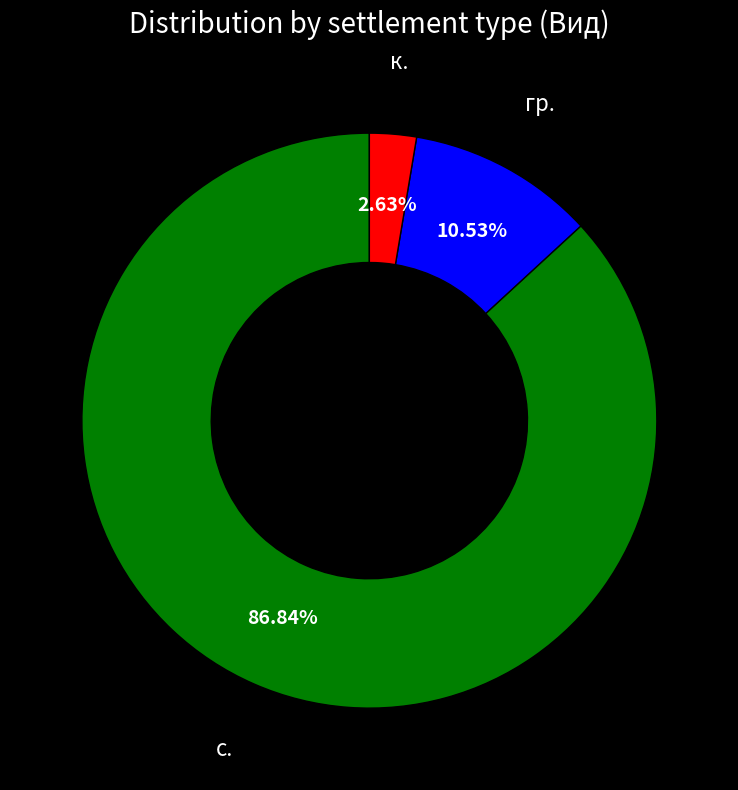

Is there a majority slice in this chart?

Yes